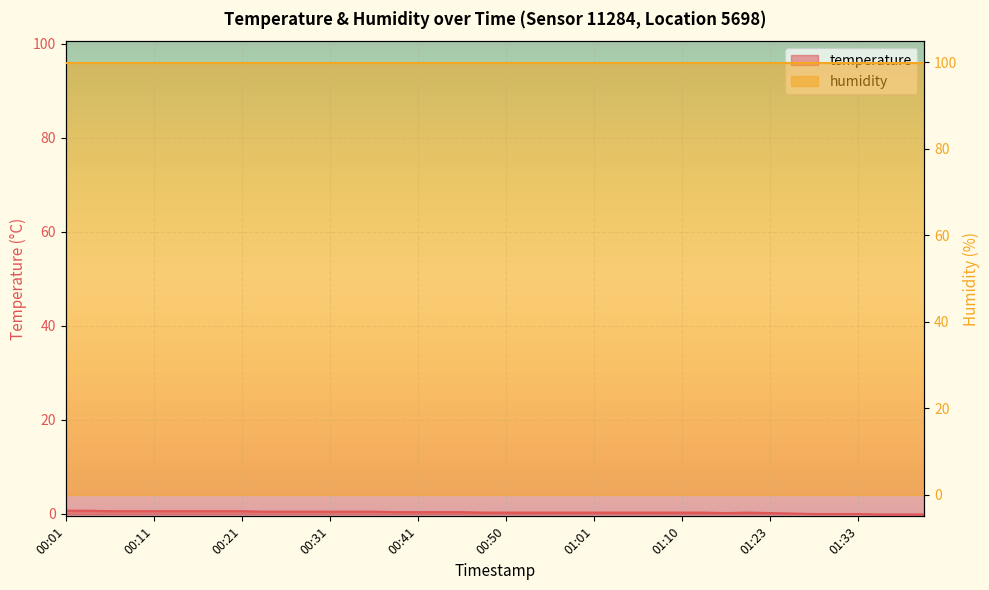

What is the label of the 30th point from the right?

00:26